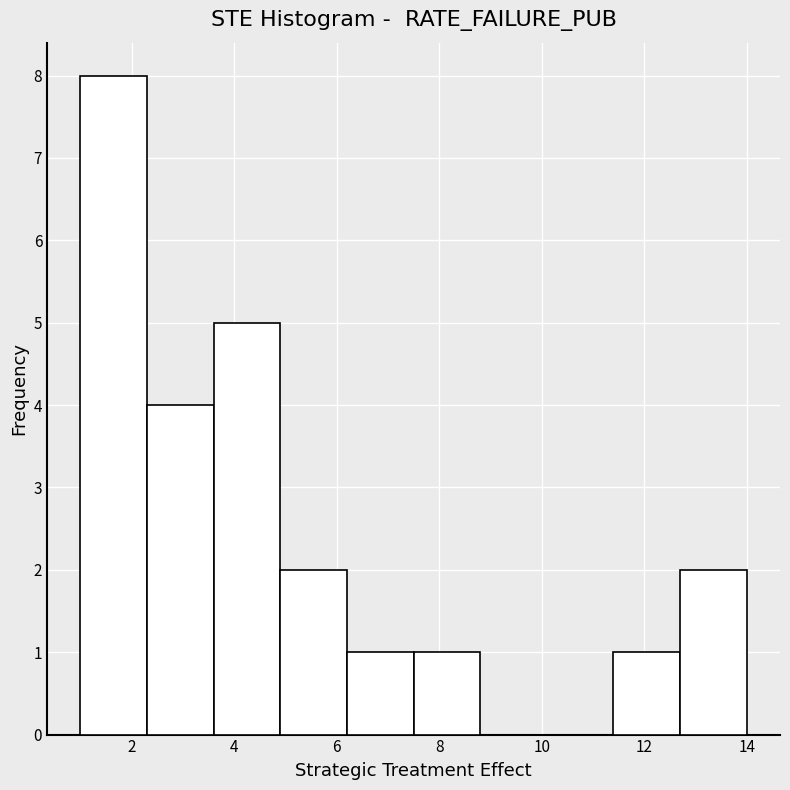

Which range on the x-axis has the tallest bar?

1.0 to 2.3